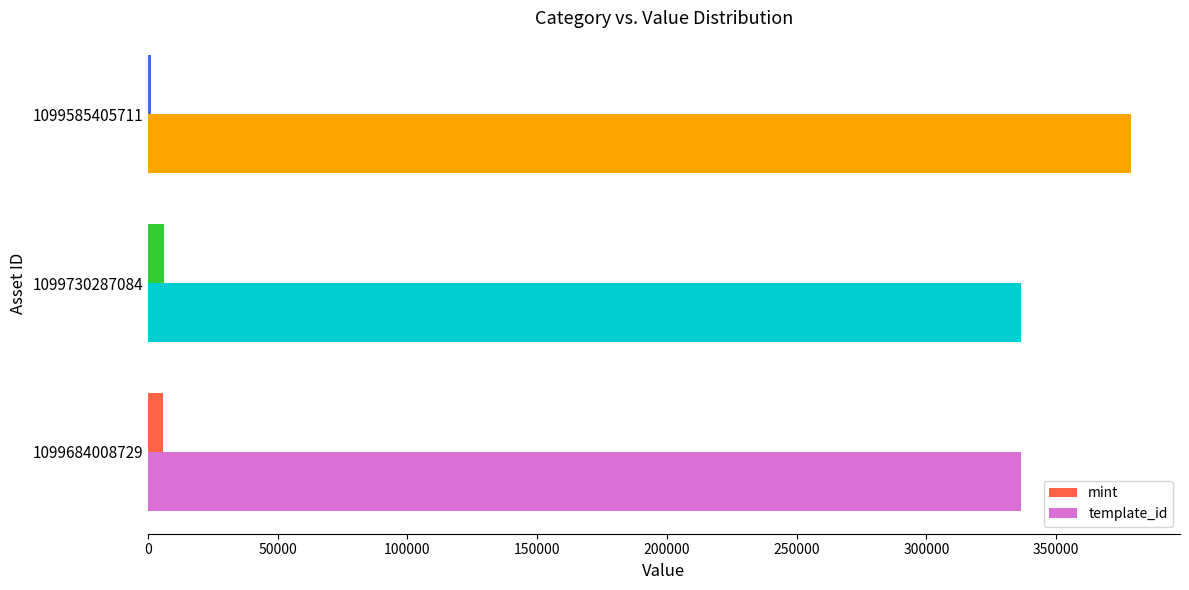

What is the sum of all mint values?

13092